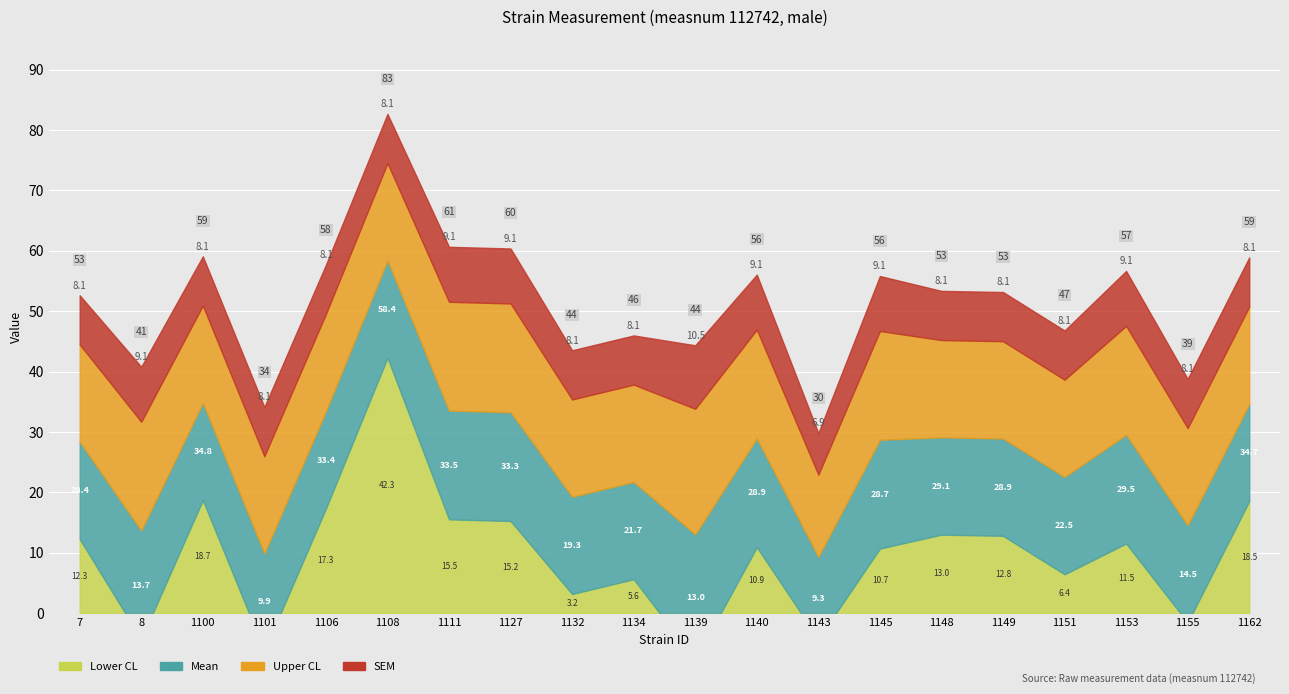

How many interior local valleys does the sem series have?

1